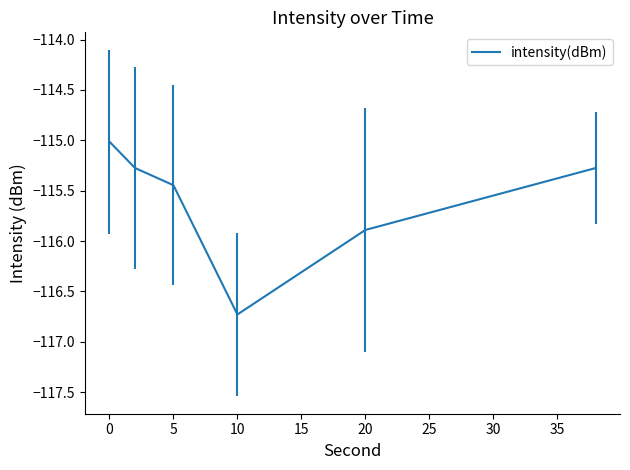

What is the difference between the second highest and minimum values?

1.5